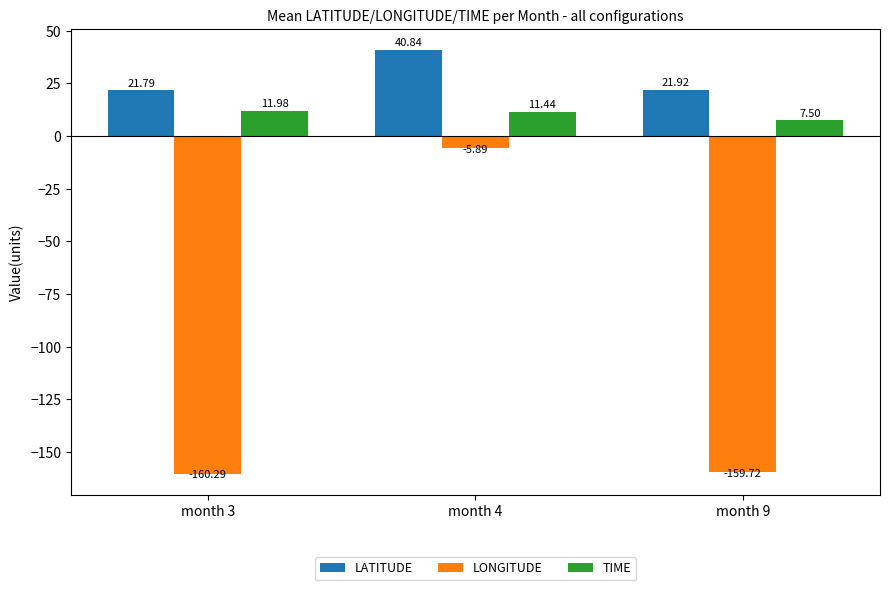

What is the average value of the TIME series?

10.3